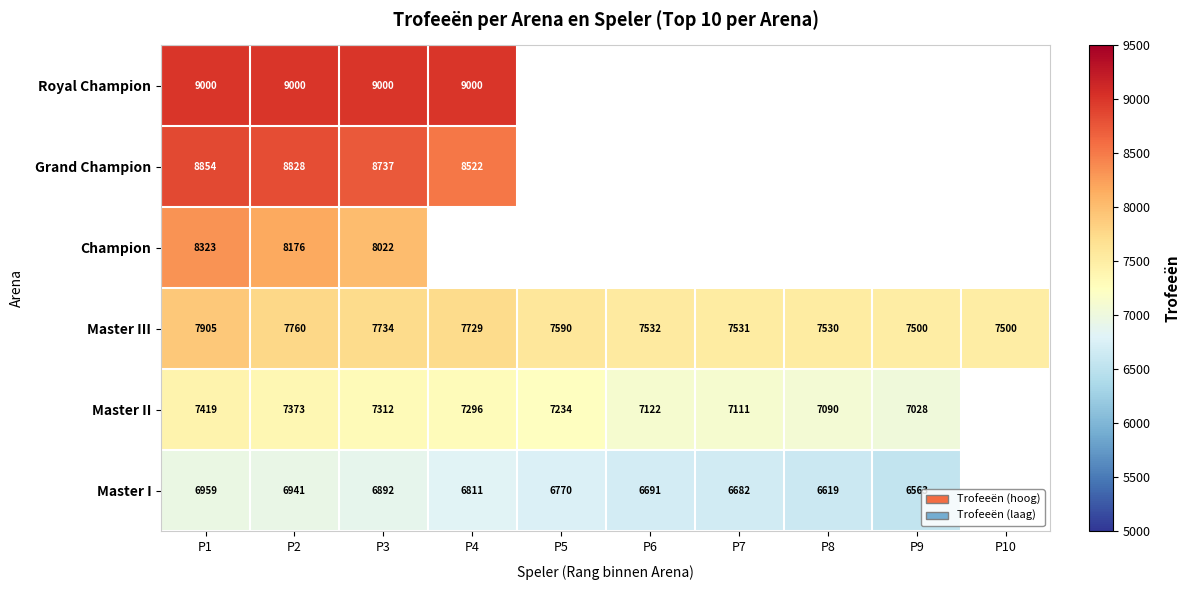

At which category does the chart reach its peak across all series?

P1